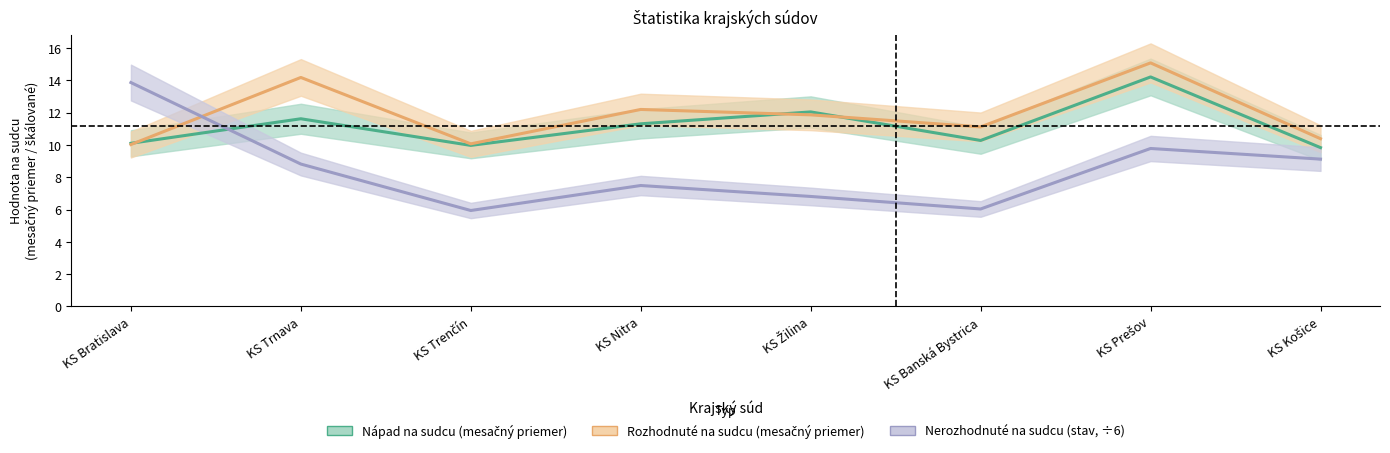

Which category has the lowest value across all series?

KS Trenčín